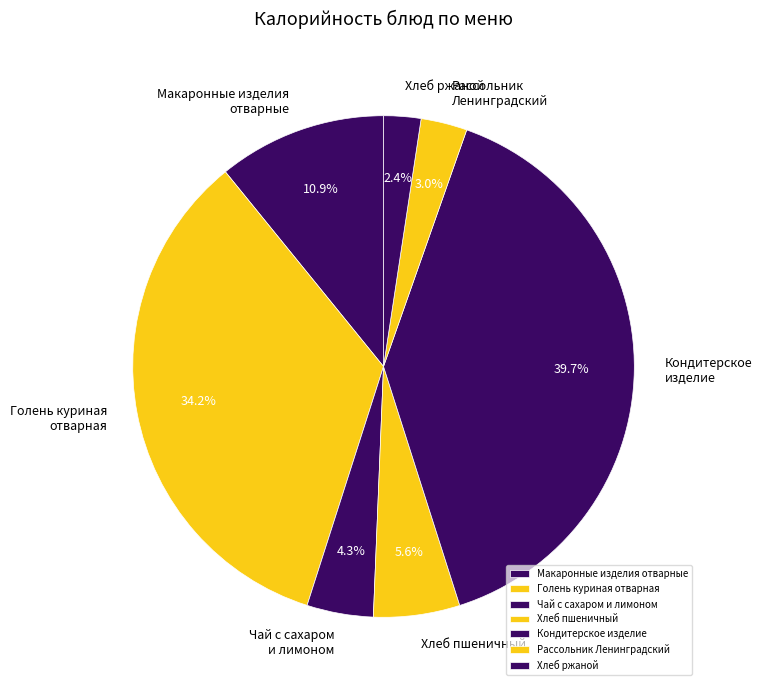

Do Макаронные изделия отварные and Хлеб пшеничный together represent more than half of the pie?

No